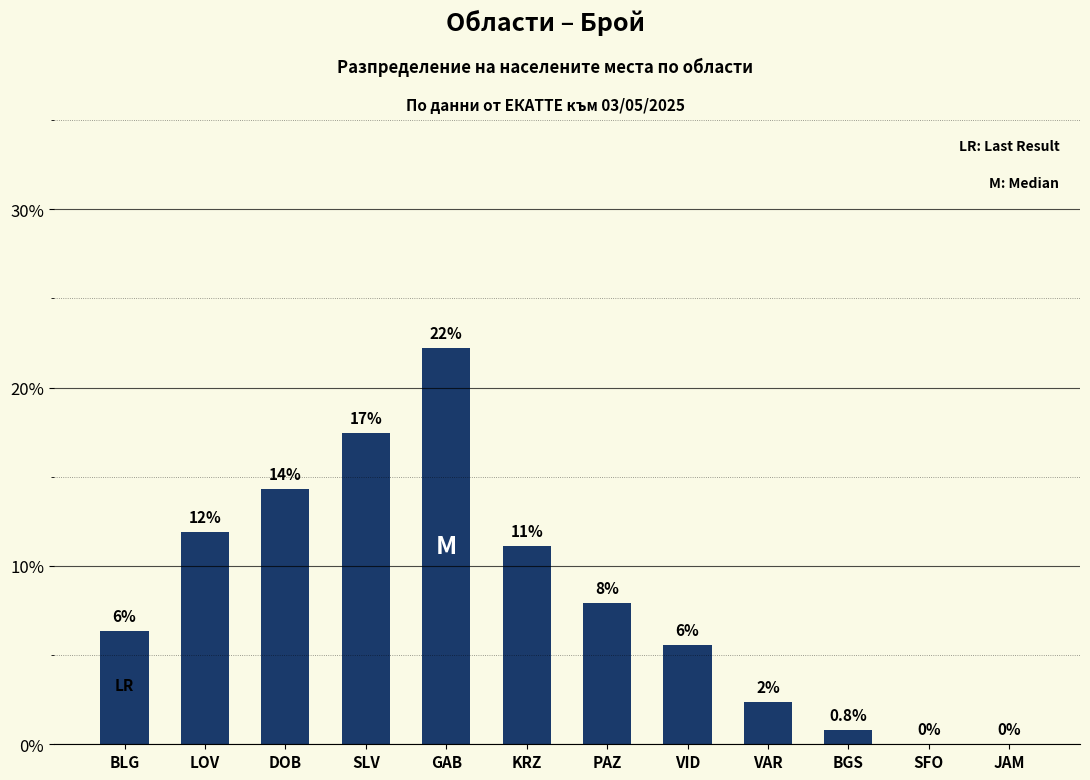

Reading right to left, extract all data points from this chart.

JAM=0.0	SFO=0.0	BGS=0.8	VAR=2.4	VID=5.6	PAZ=7.9	KRZ=11.1	GAB=22.2	SLV=17.5	DOB=14.3	LOV=11.9	BLG=6.3